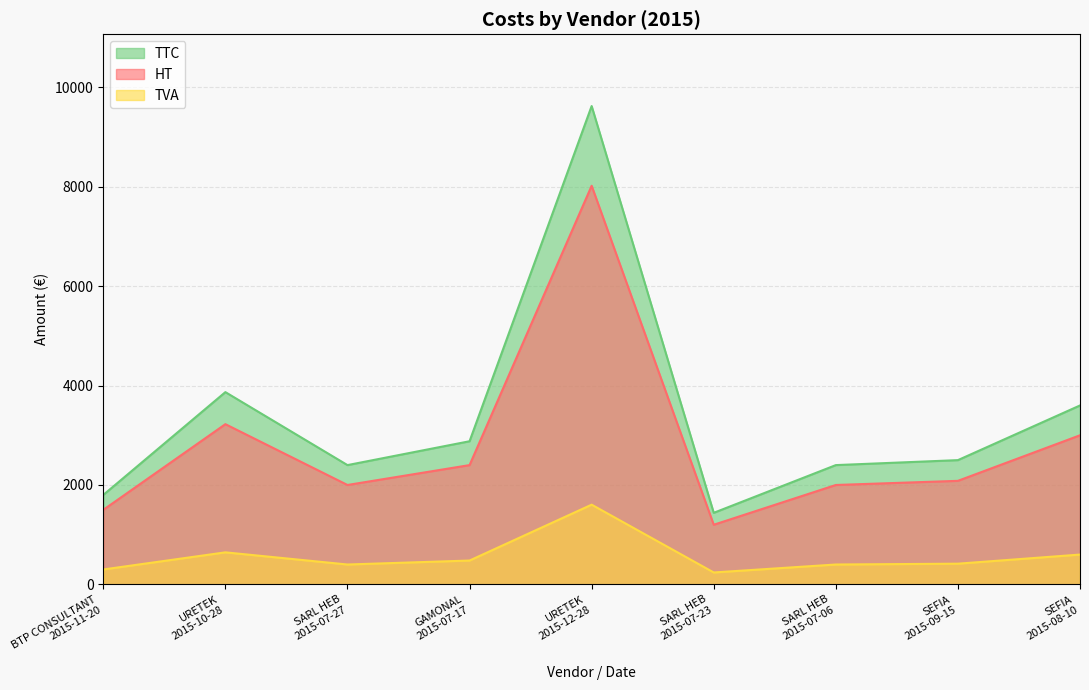

Where is the first local maximum for TVA?

URETEK
2015-10-28